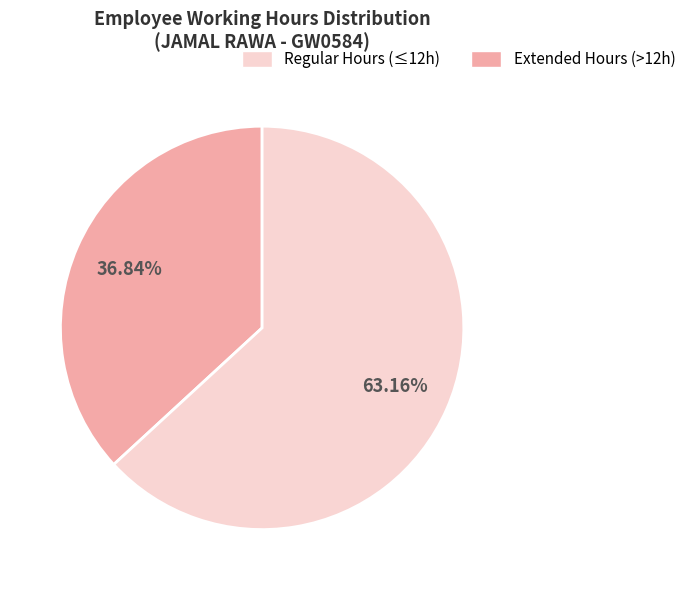

Is there any slice that represents more than half of the pie?

Yes